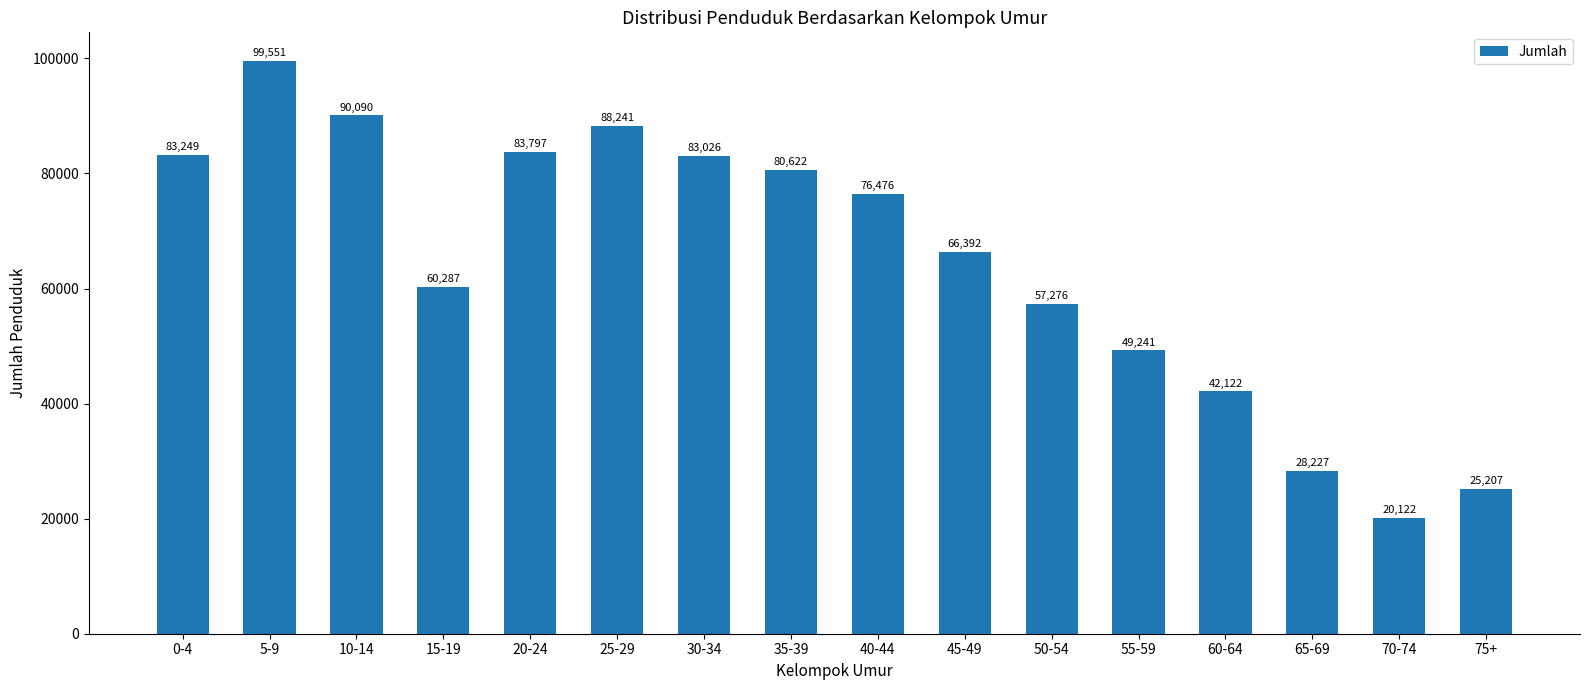

The value at 20-24 is 35735. True or false?

False